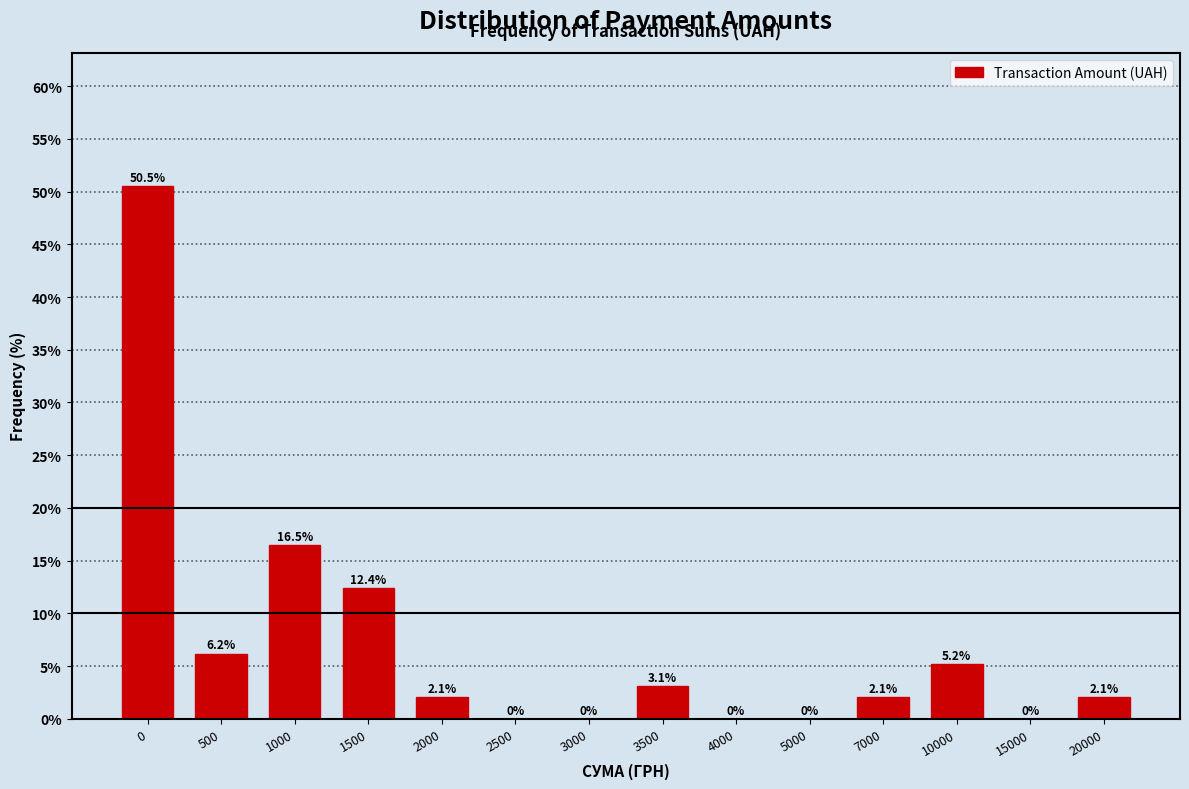

Reading right to left, list all the values displayed in this chart.

20000=2.1	15000=0.0	10000=5.2	7000=2.1	5000=0.0	4000=0.0	3500=3.1	3000=0.0	2500=0.0	2000=2.1	1500=12.4	1000=16.5	500=6.2	0=50.5